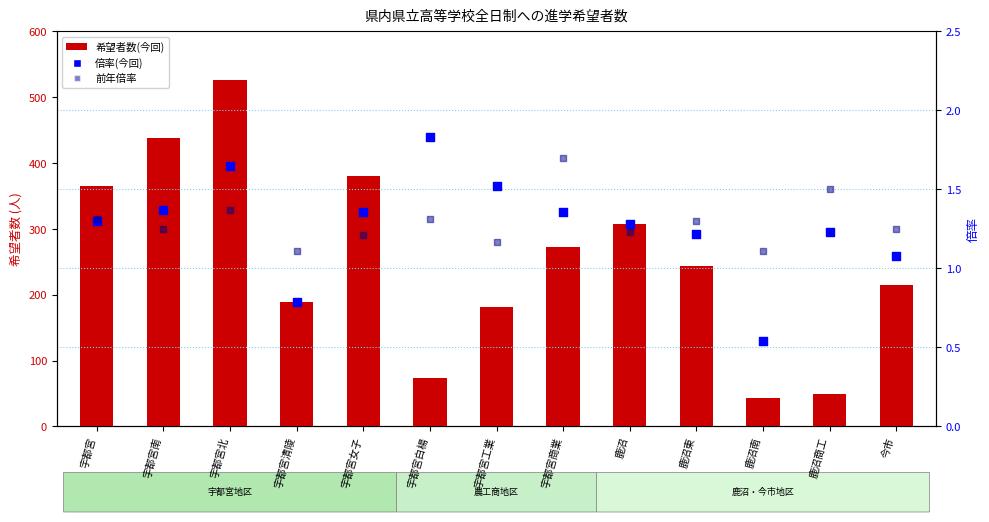

Is the value of 希望者数(今回) at 宇都宮北 greater than the value of 倍率(今回) at 宇都宮南?

Yes